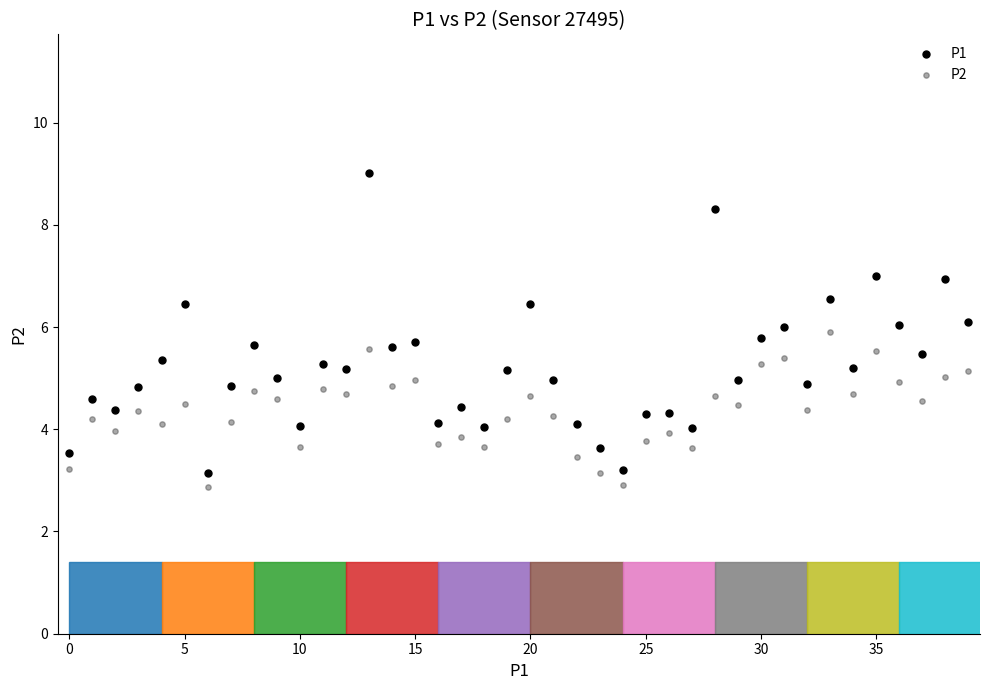

Which series has the widest spread of Y values?

P1